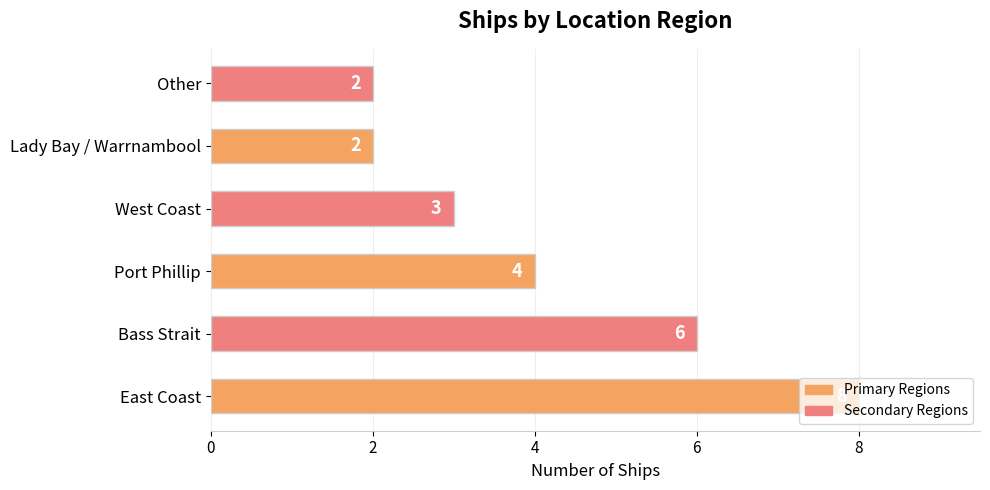

True or false: the data shows 3 at Other.

False